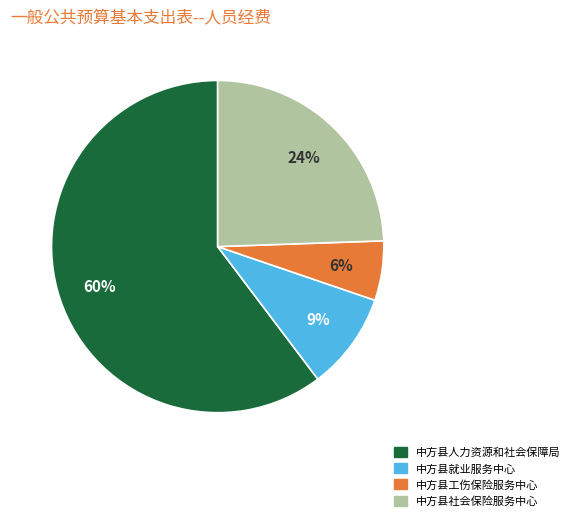

What percentage is the 中方县就业服务中心 slice, to the nearest percent?

9%